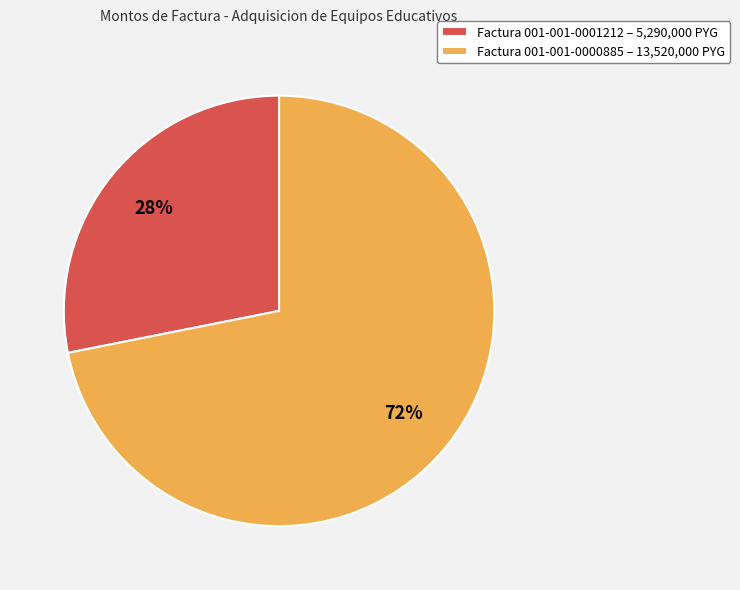

Do Factura 001-001-0000885 – 13,520,000 PYG and Factura 001-001-0001212 – 5,290,000 PYG together represent more than half of the pie?

Yes